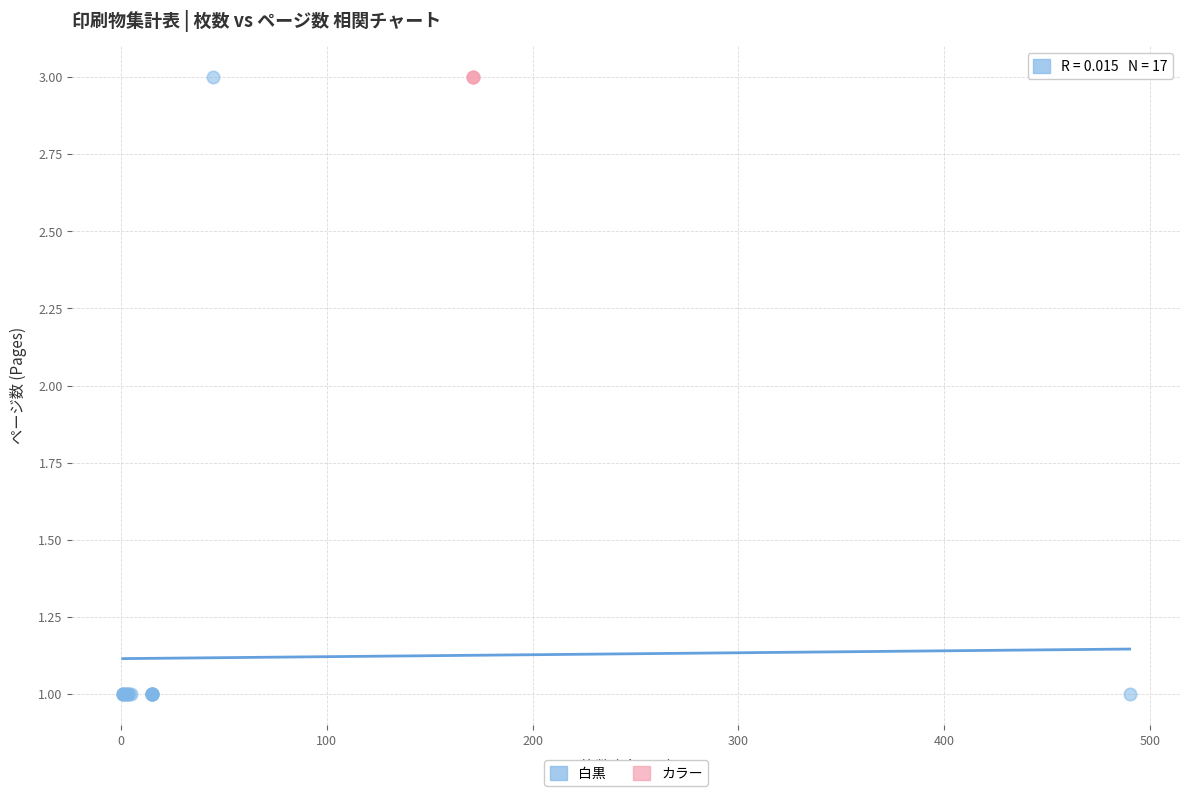

Which series reaches the minimum Y coordinate?

白黒